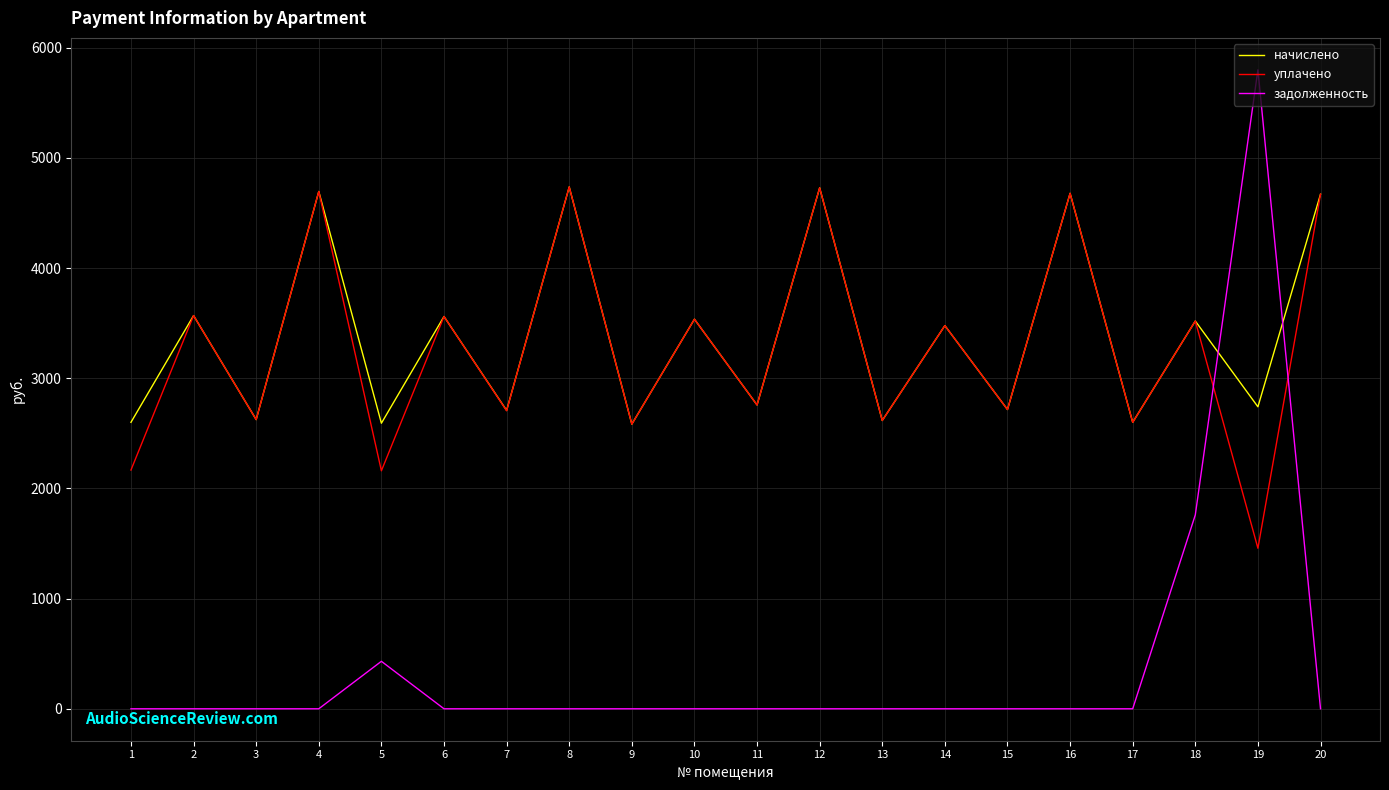

Is the value of уплачено at 14 greater than the value of задолженность at 17?

Yes